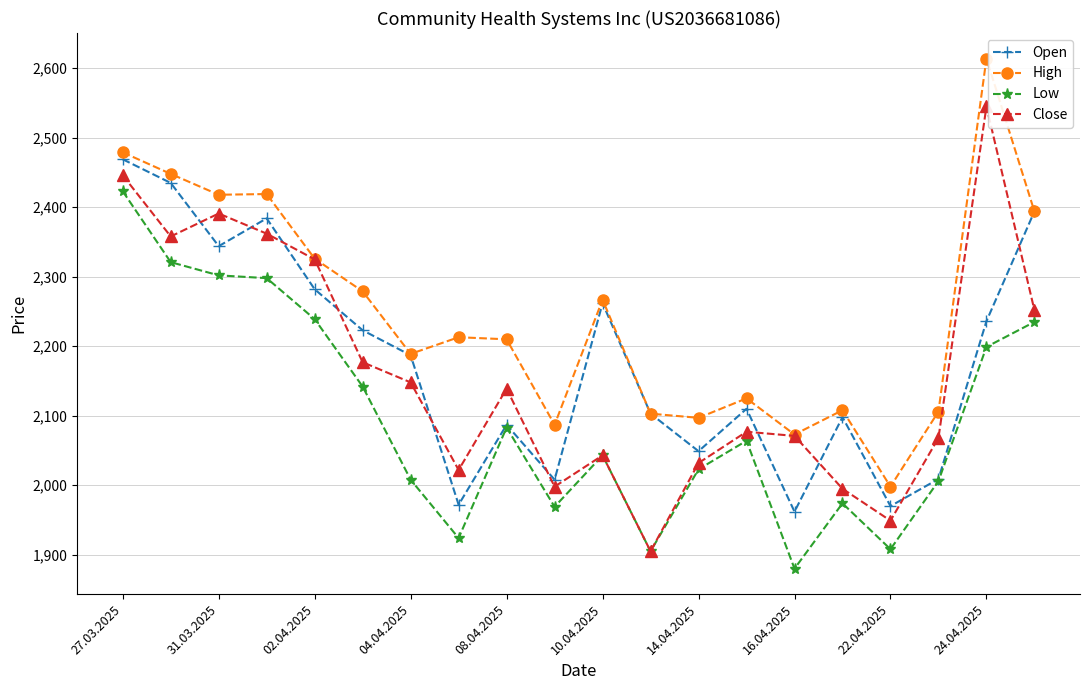

How many interior local peaks does the Close series have?

5